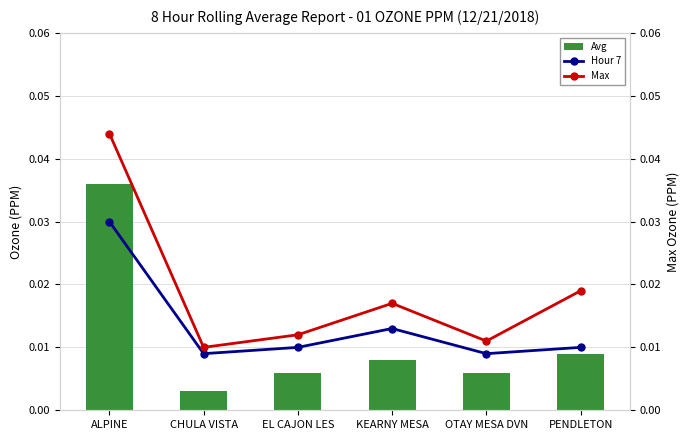

What is the label of the 3rd bar from the left?

EL CAJON LES